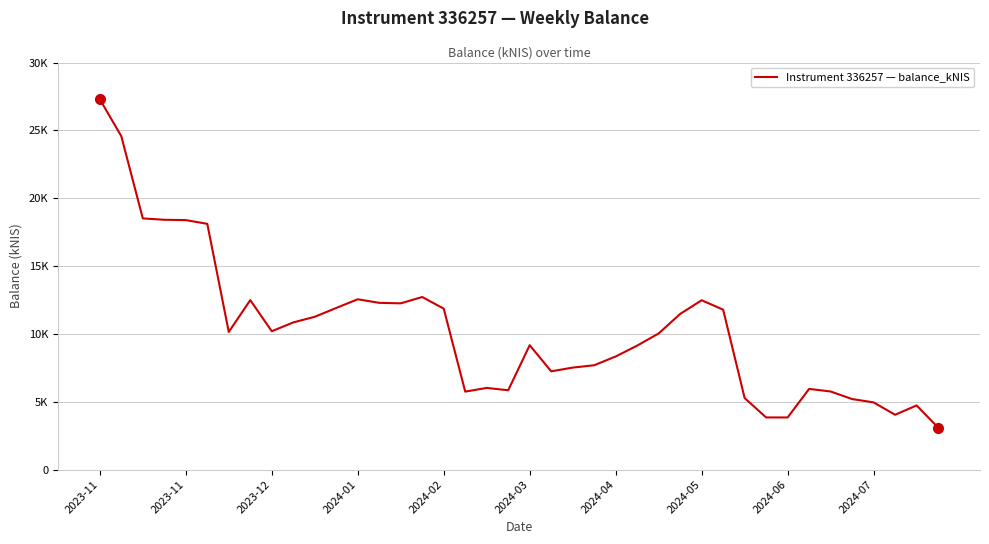

Is this an area chart (filled region under the line)?

No